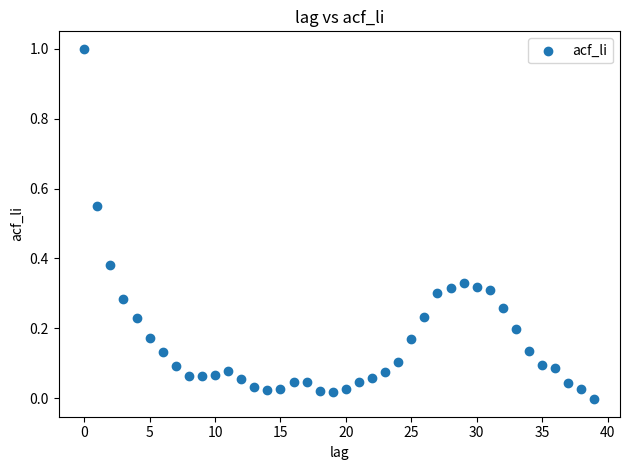

What is the range of Y values (max minus min)?

1.0